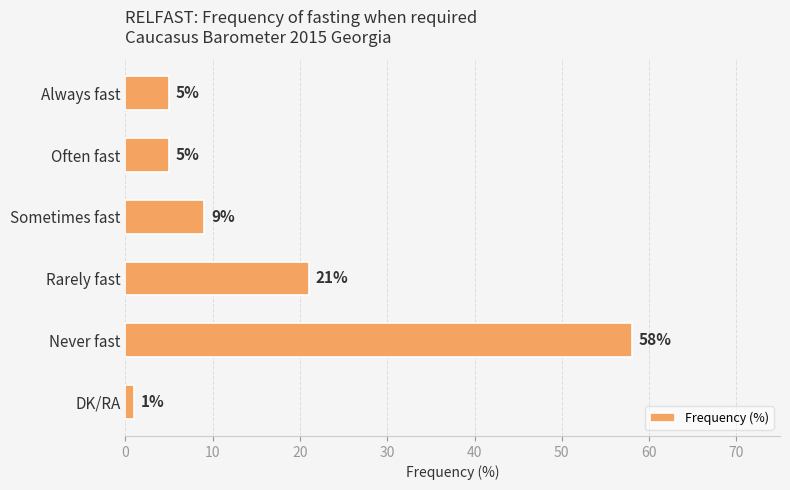

True or false: the data shows 1 at Often fast.

False